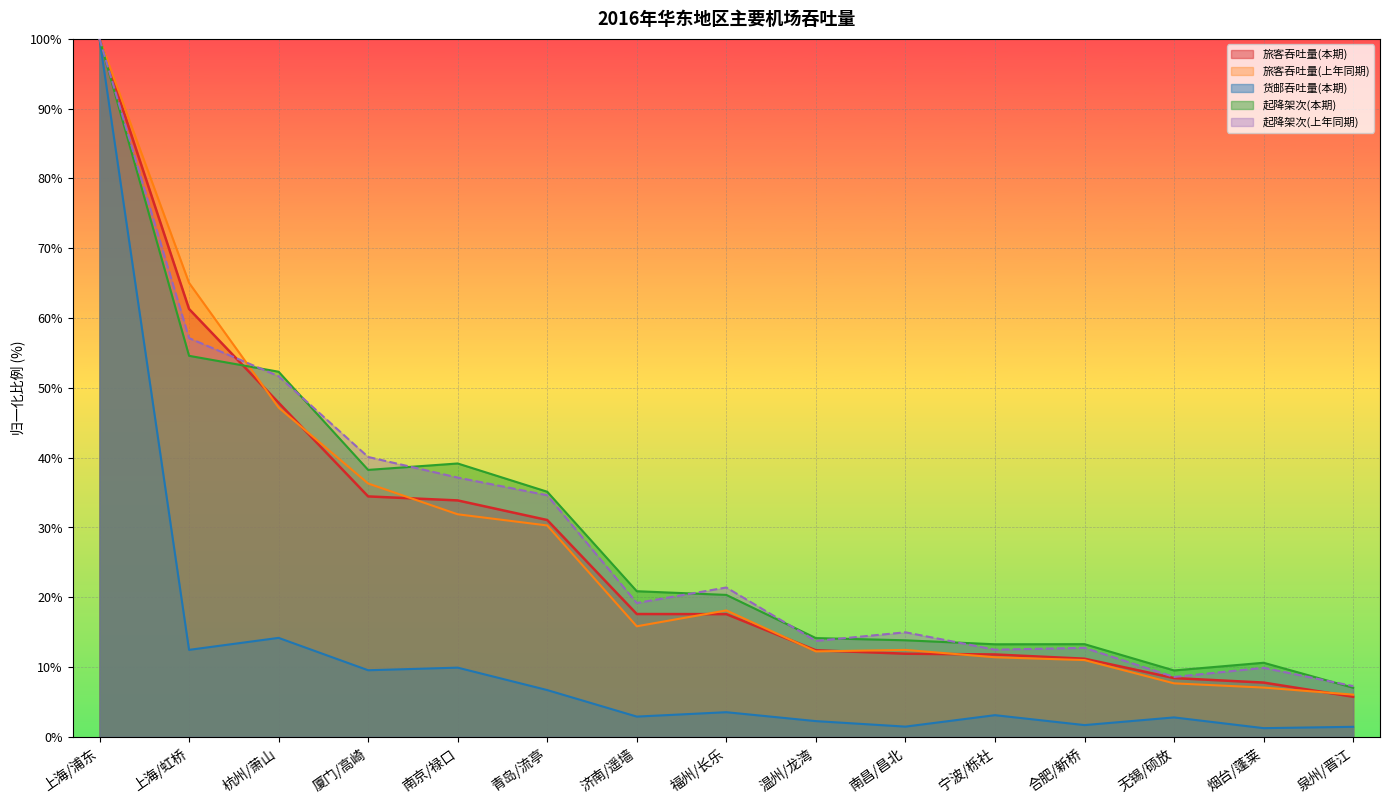

How many intersections are there between 旅客吞吐量(本期) and 起降架次(上年同期)?

1